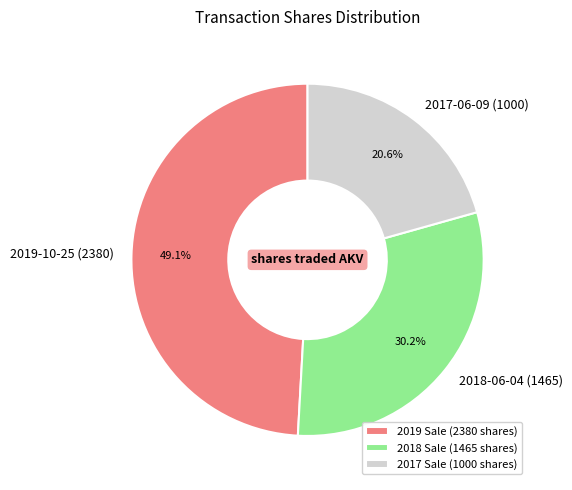

Approximately how many times larger is the value at 2019-10-25 (2380) compared to 2018-06-04 (1465)?

1.6